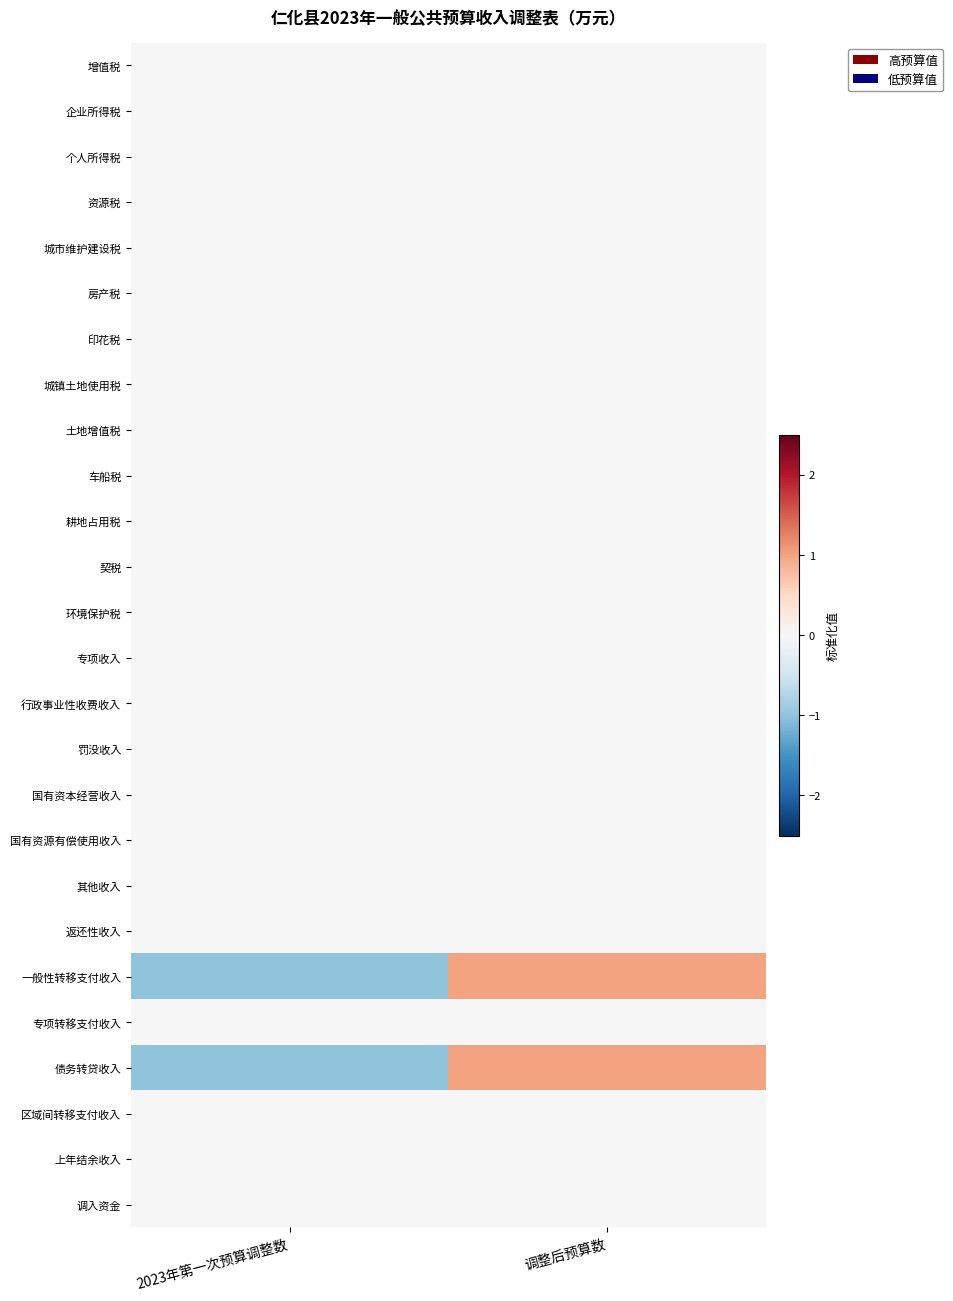

Rank the series by their maximum value, from lowest to highest.

增值税, 企业所得税, 个人所得税, 资源税, 城市维护建设税, 房产税, 印花税, 城镇土地使用税, 土地增值税, 车船税, 耕地占用税, 契税, 环境保护税, 专项收入, 行政事业性收费收入, 罚没收入, 国有资本经营收入, 国有资源有偿使用收入, 其他收入, 返还性收入, 专项转移支付收入, 区域间转移支付收入, 上年结余收入, 调入资金, 一般性转移支付收入, 债务转贷收入